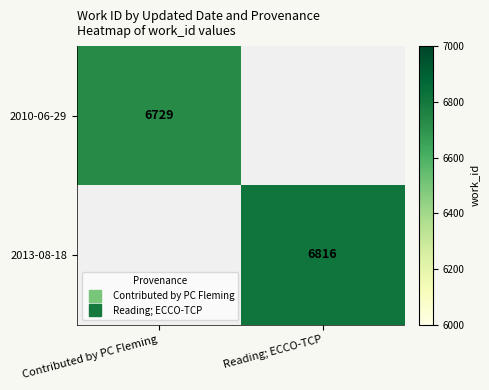

What is the minimum value shown in the chart?

6729.0